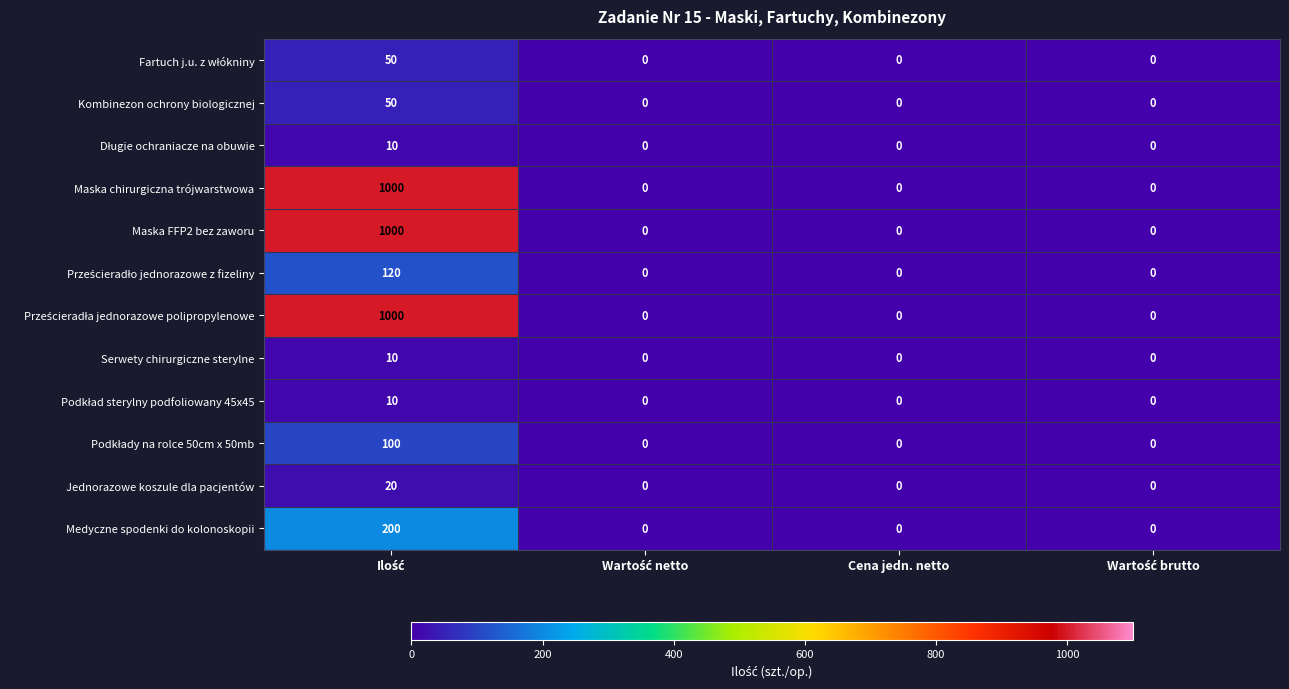

What is the greatest value displayed?

1000